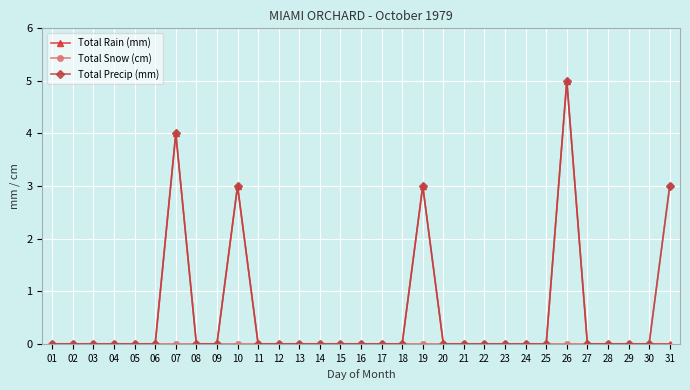

At which category is the sum across all series the highest?

26